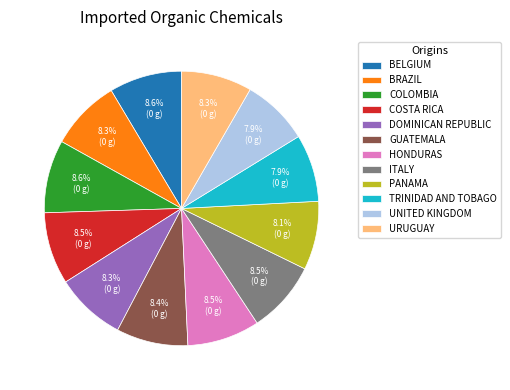

What portion of the pie excludes BELGIUM?

91.4%